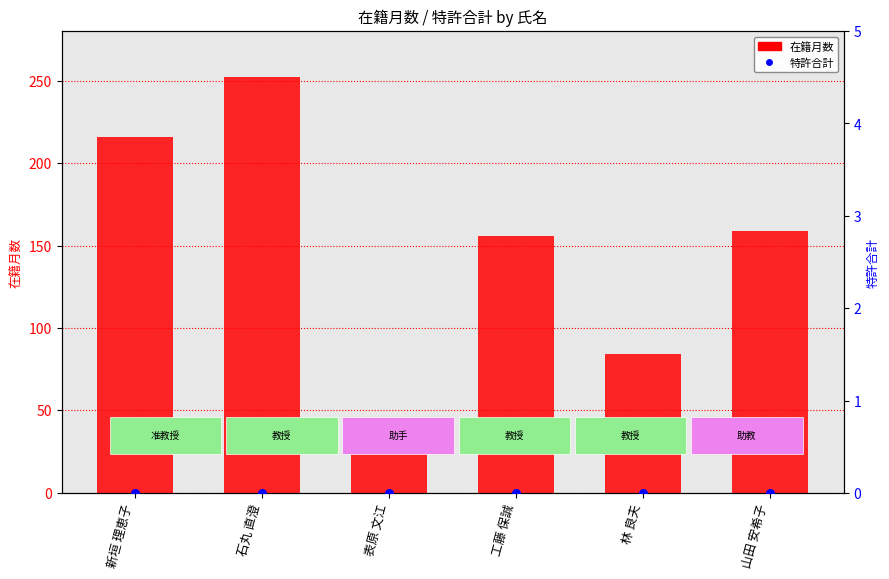

Which series contains the highest Y value?

在籍月数